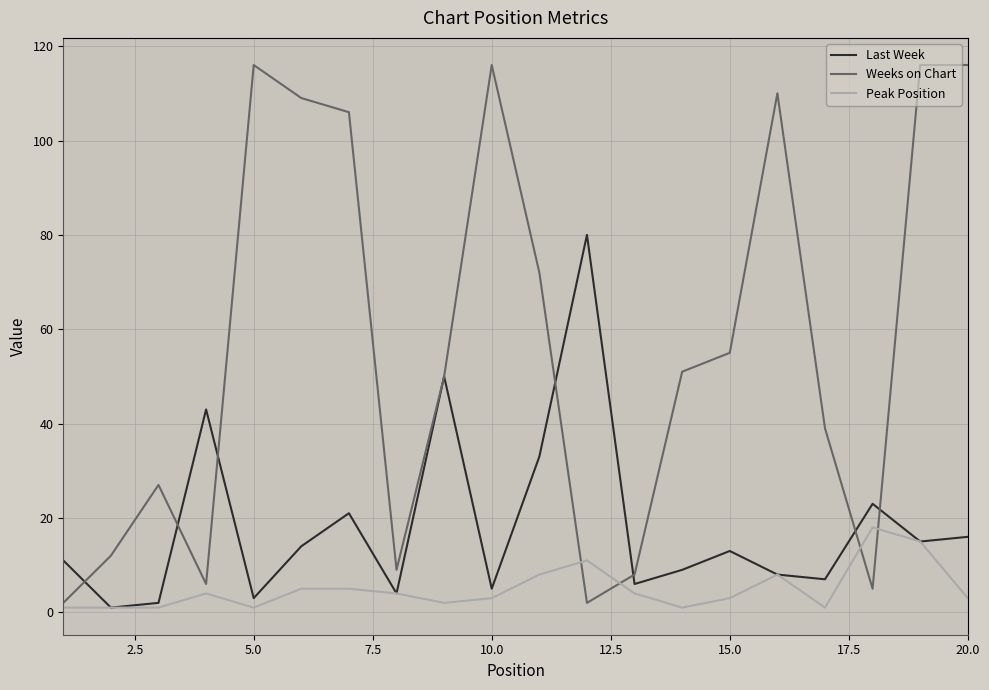

In Weeks on Chart, how many points are lower than both neighbors (excluding endpoints)?

4